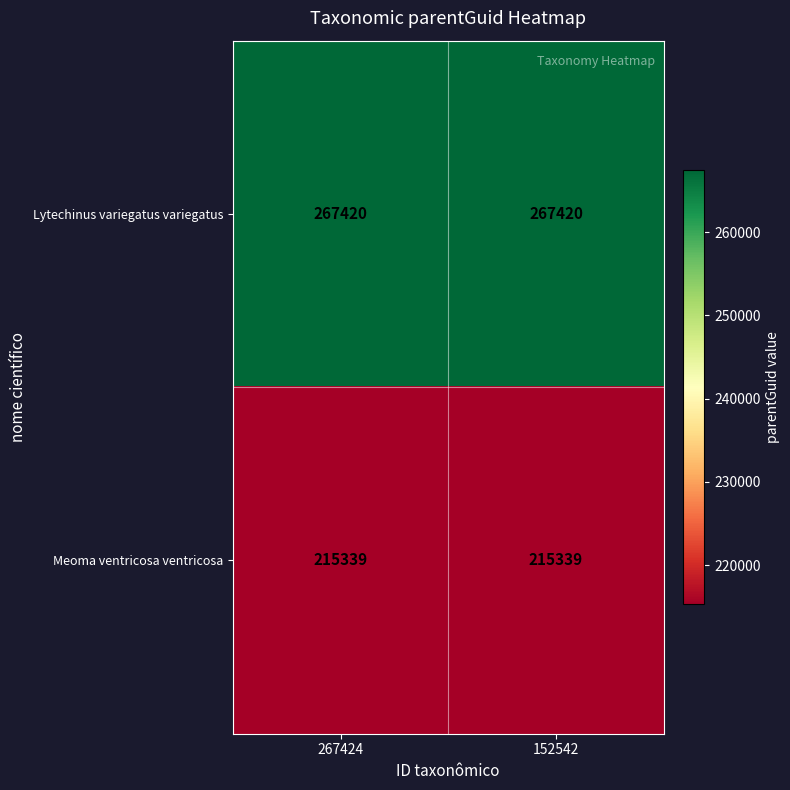

At how many categories does at least one series exceed 231105?

2